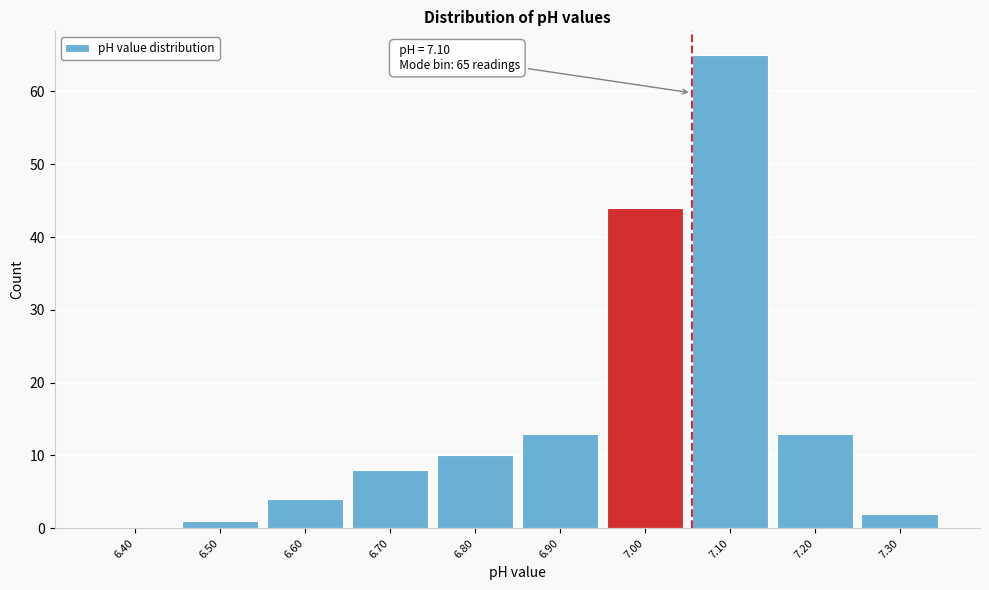

Reading left to right, list all the values displayed in this chart.

6.40=0	6.50=1	6.60=4	6.70=8	6.80=10	6.90=13	7.00=44	7.10=65	7.20=13	7.30=2